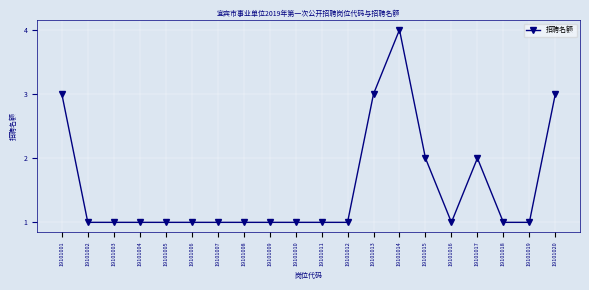

Reading left to right, what are all the values shown in this chart?

19101001=3	19101002=1	19101003=1	19101004=1	19101005=1	19101006=1	19101007=1	19101008=1	19101009=1	19101010=1	19101011=1	19101012=1	19101013=3	19101014=4	19101015=2	19101016=1	19101017=2	19101018=1	19101019=1	19101020=3